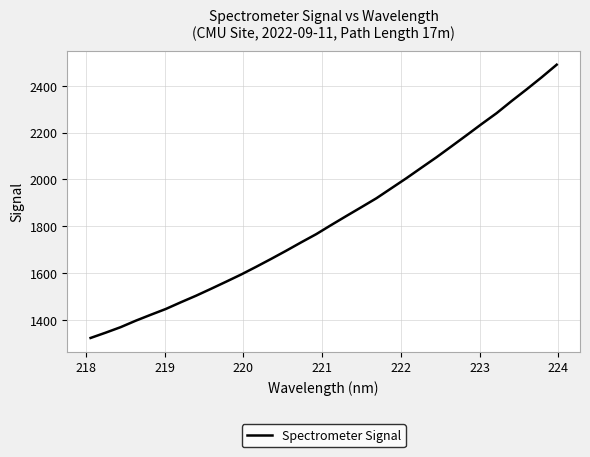

What is the smallest value displayed?

1323.7